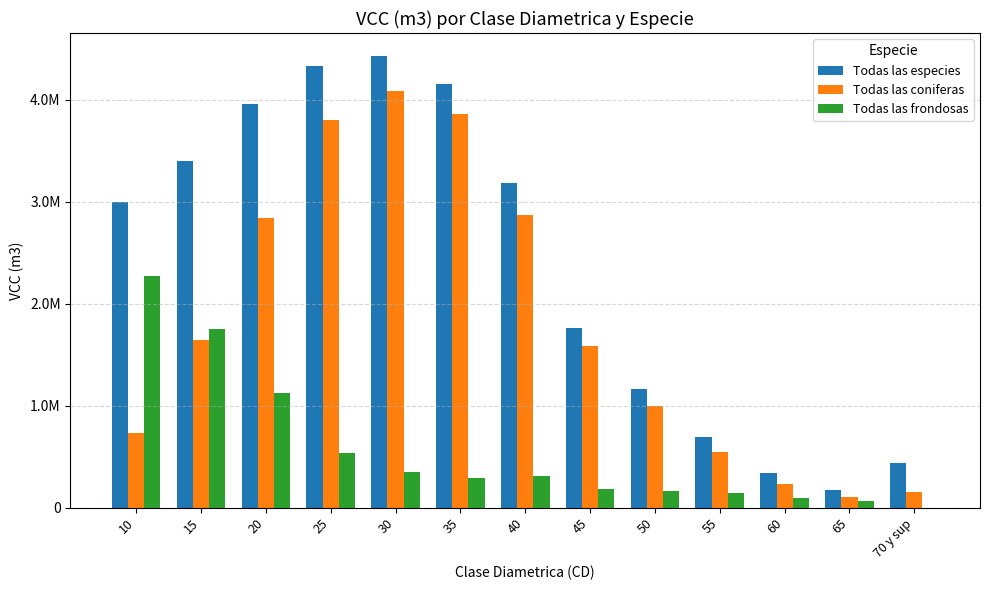

Reading right to left, transcribe all the data shown in this chart.

Todas las especies: 440211.2	170615.8	336687.9	692004.2	1163269.0	1765775.5	3183118.4	4153675.3	4430104.9	4329649.5	3958825.6	3393009.8	2996248.4
Todas las coniferas: 155085.6	105723.0	237370.2	543385.9	996517.1	1582239.6	2872888.4	3857716.1	4078748.6	3795259.7	2838509.1	1638935.4	729923.5
Todas las frondosas: 0.0	64892.8	99317.7	148618.3	166751.9	183535.9	310230.1	295959.2	351356.2	534389.8	1120316.5	1754074.5	2266324.8